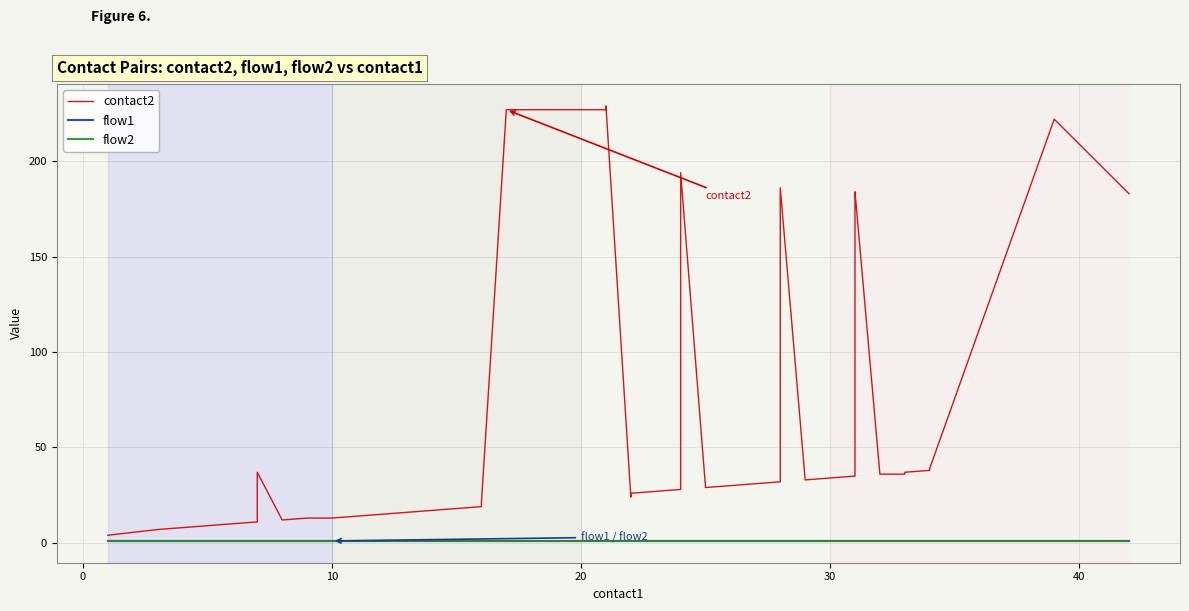

List the series in order of their peak value, lowest first.

flow1, flow2, contact2